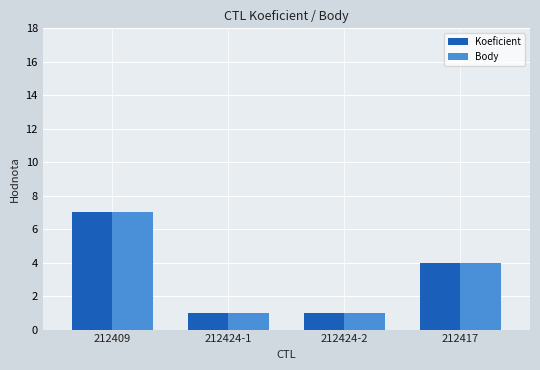

Where is Body nearest to the value 4?

212417